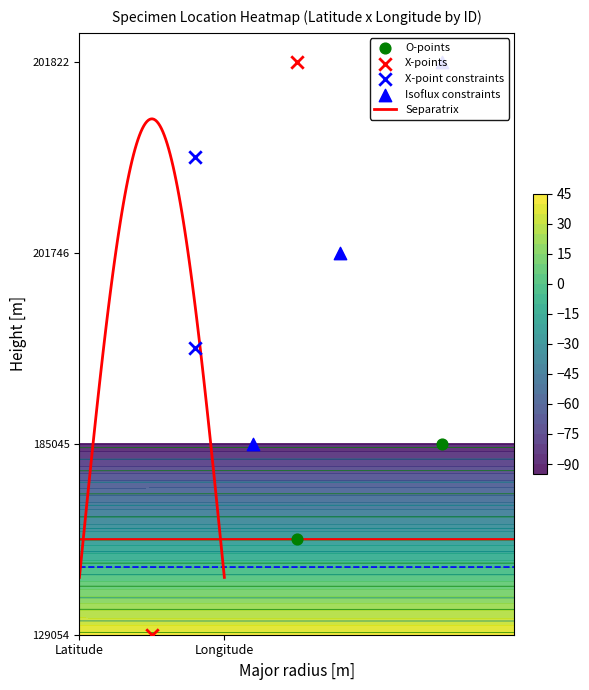

At which category is the sum across all series the highest?

Latitude